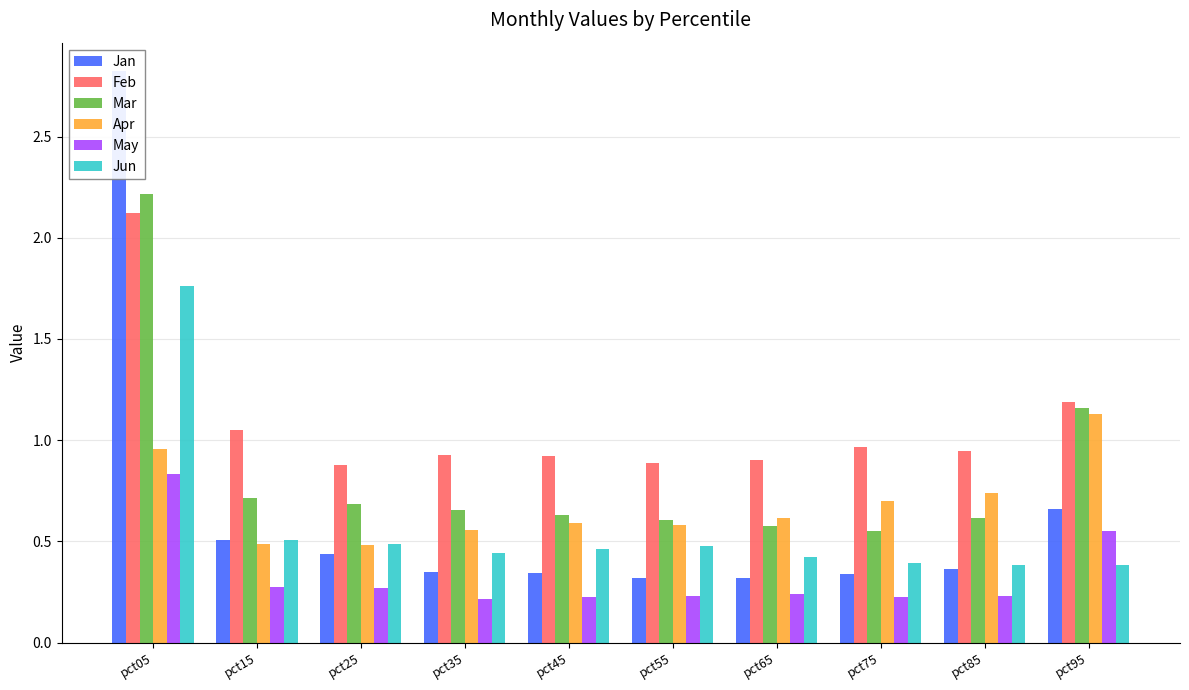

Is the value of Jun at pct15 greater than the value of Jan at pct95?

No